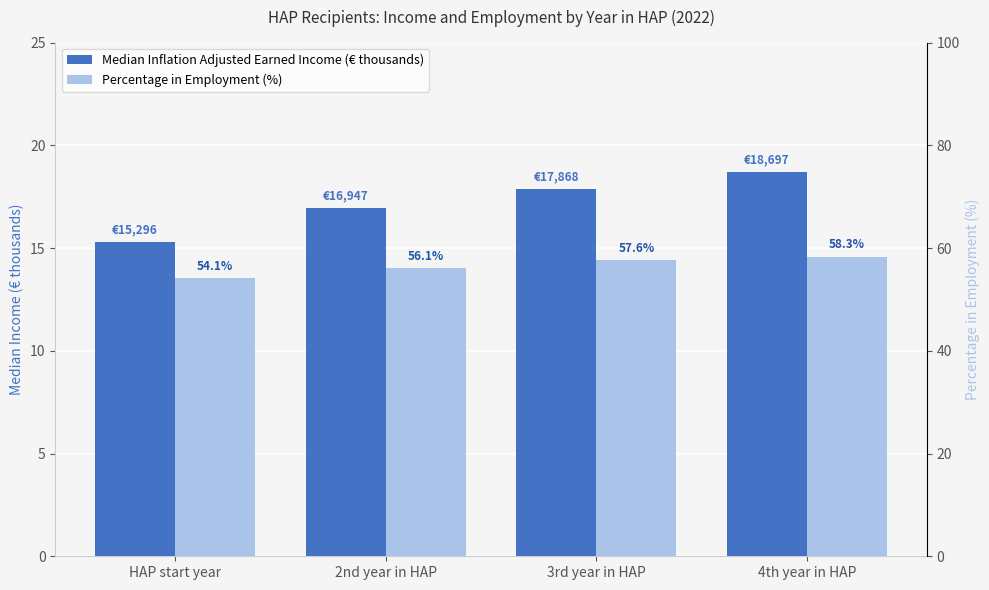

How many groups of bars are there?

4